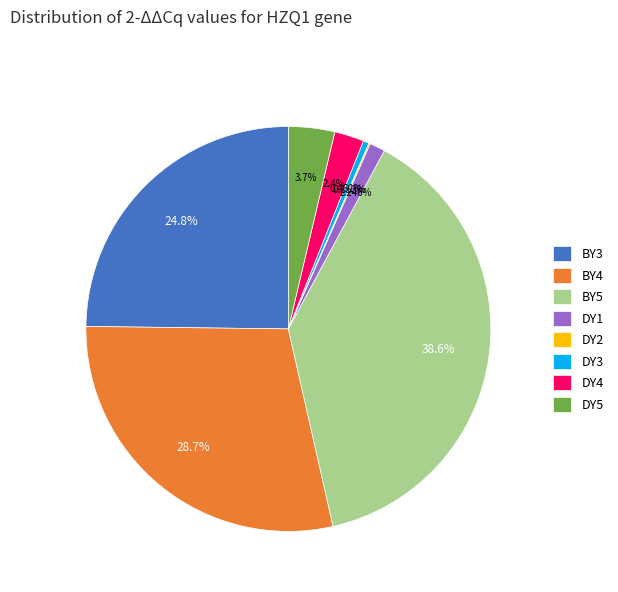

What is the ratio of the value at BY3 to the value at DY5?

6.7